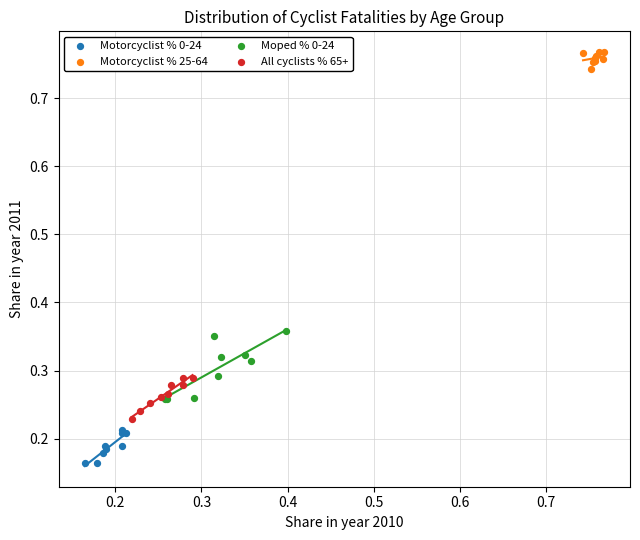

Which series reaches the maximum Y coordinate?

Motorcyclist % 25-64